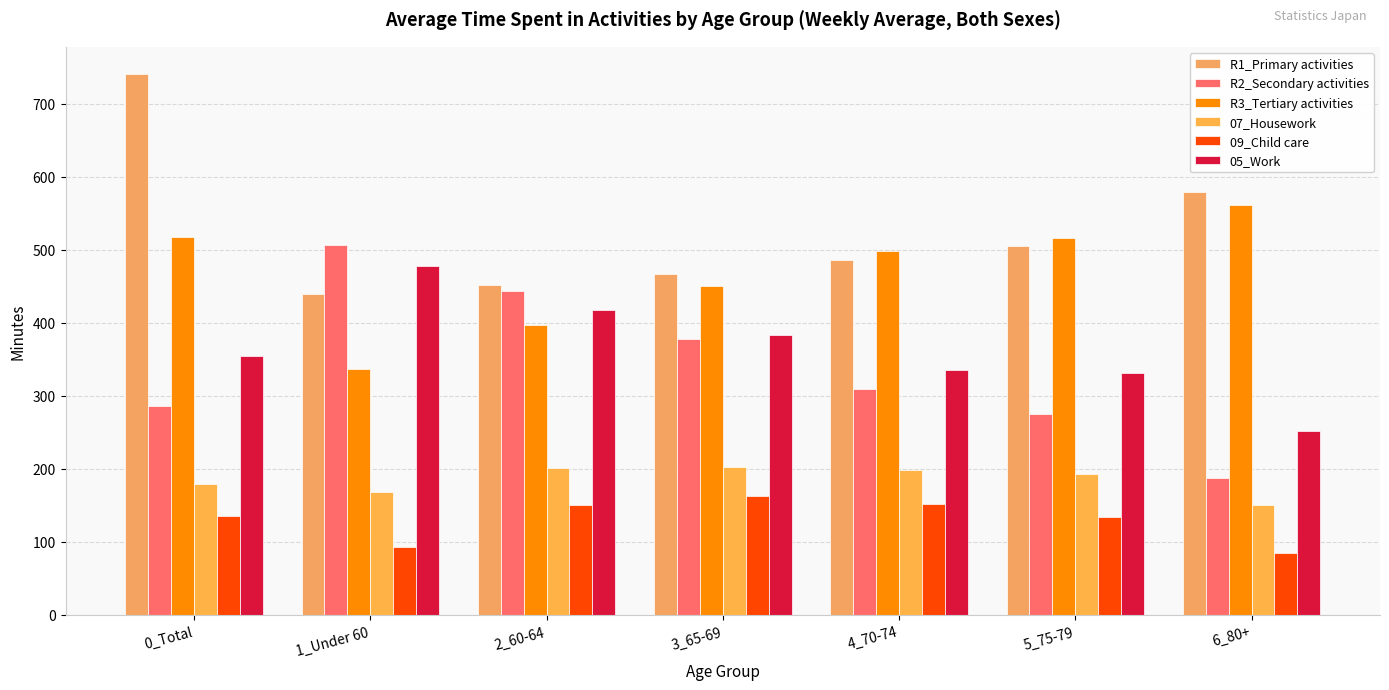

What is the spread (max minus min) of values at 0_Total?

605